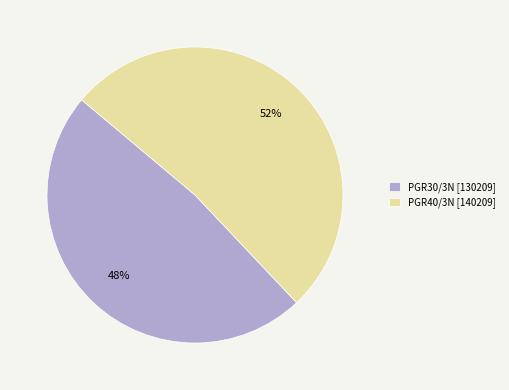

The PGR30/3N slice represents 54% of the pie. True or false?

False